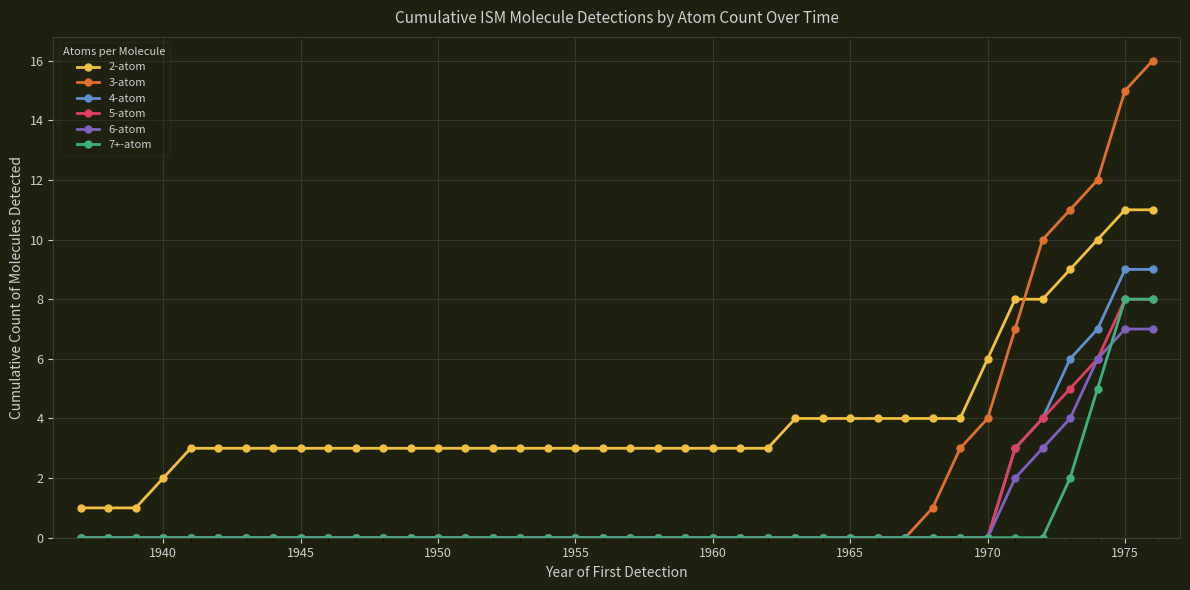

Which series has the largest range (max minus min)?

3-atom